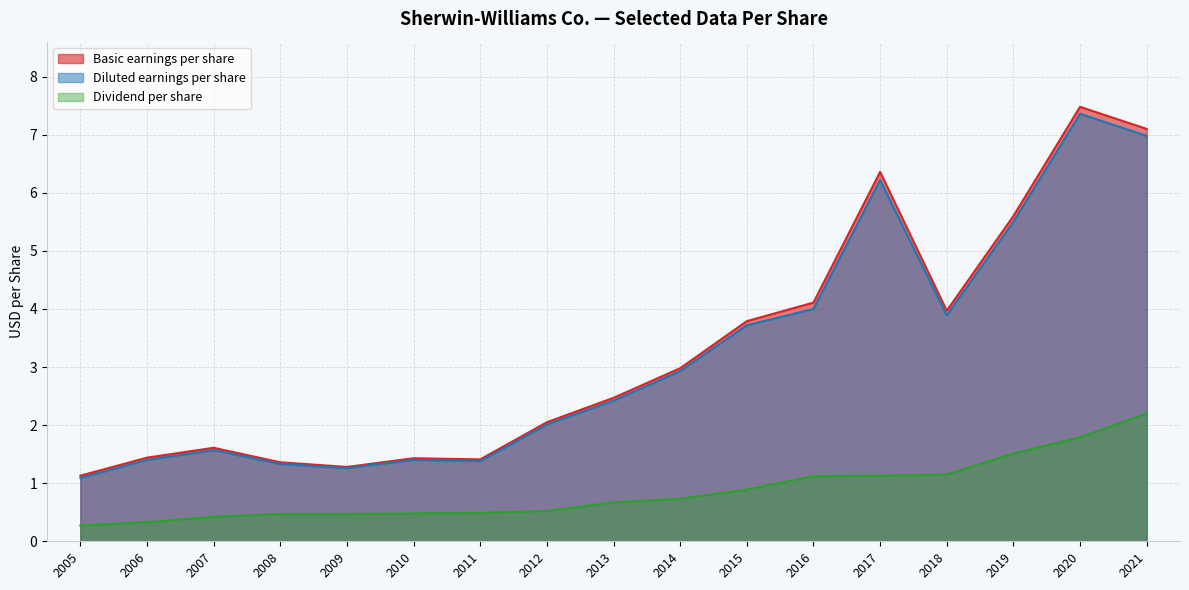

Which has a higher value, 2013 or 2019?

2019